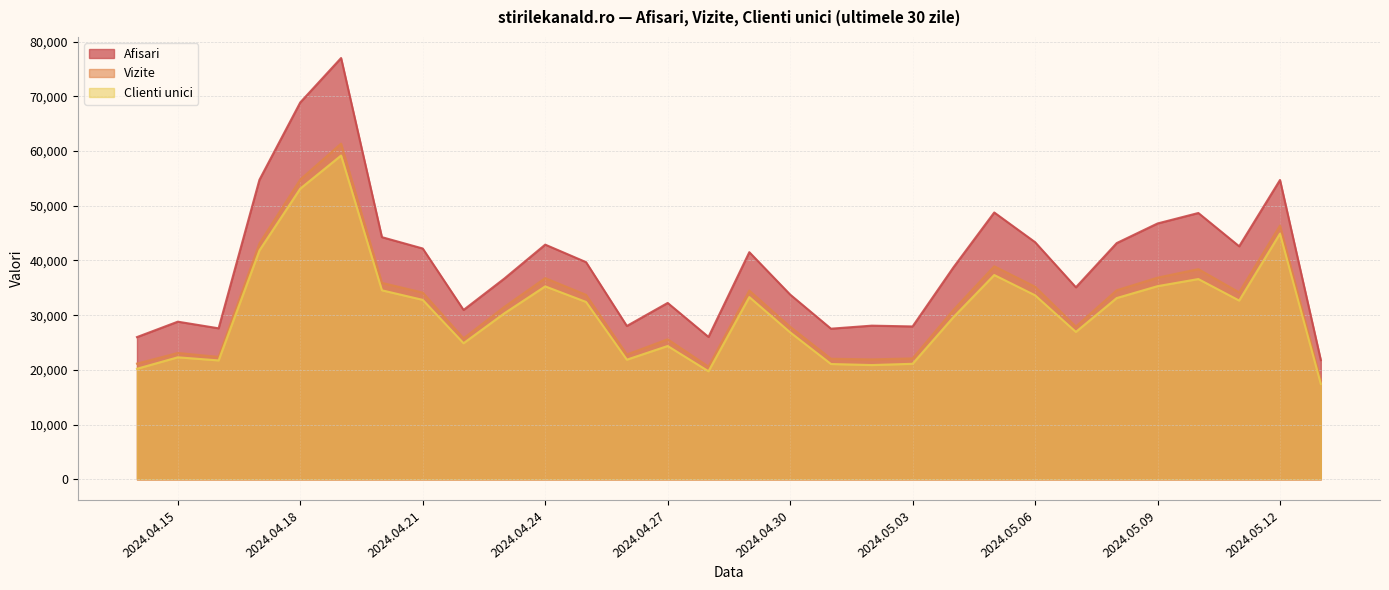

The Vizite series shows 36774 at 2024.04.24. True or false?

True